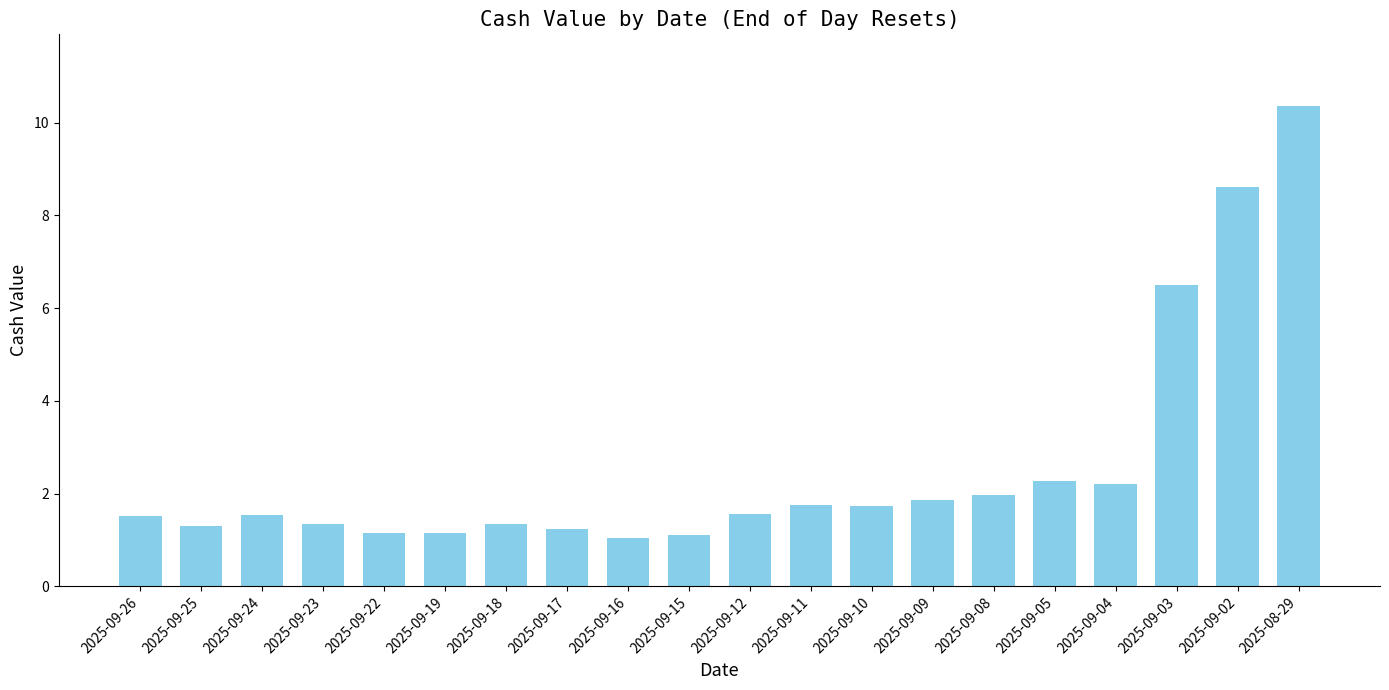

What is the label of the 9th bar from the left?

2025-09-16